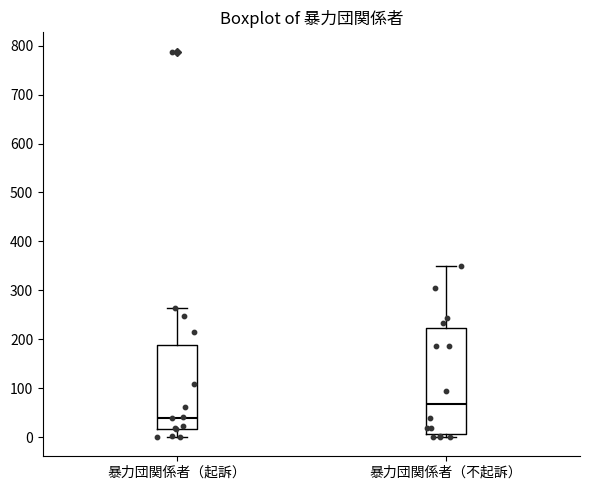

Which box's median line is the highest?

暴力団関係者（不起訴）